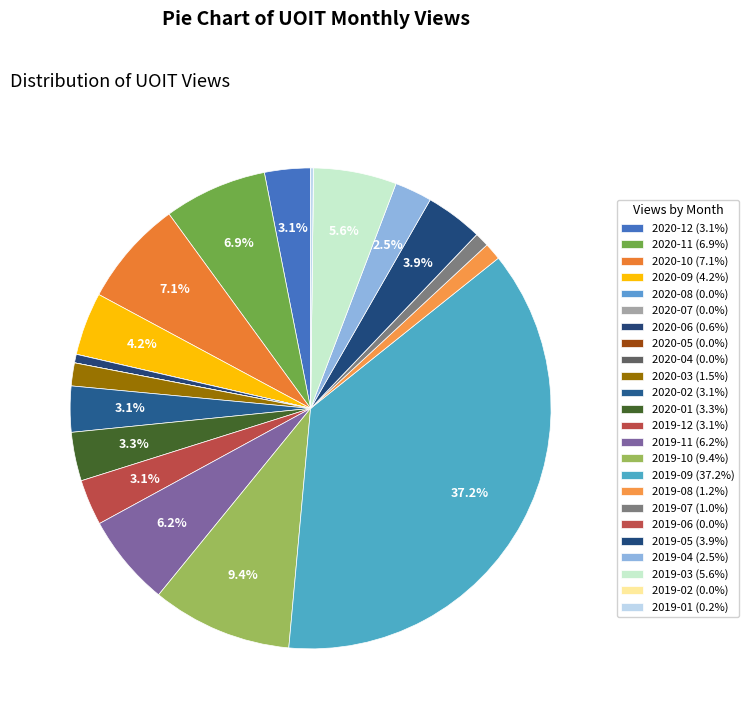

How many slices are in this pie chart?

24